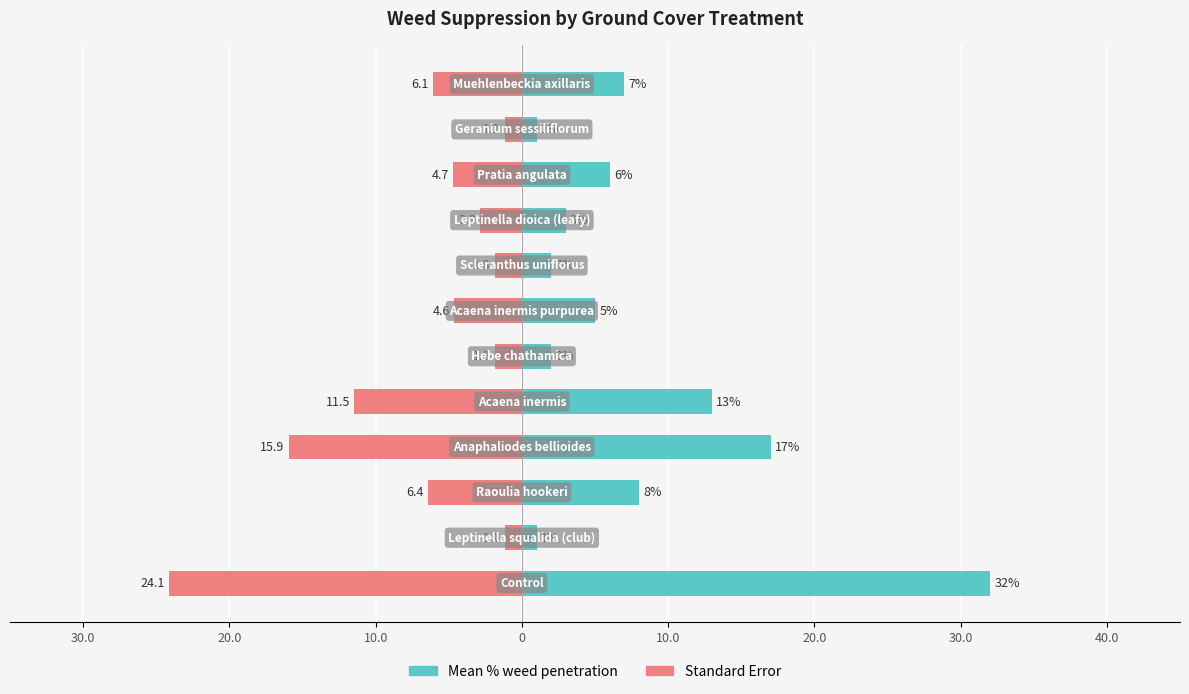

What is the minimum value shown in the chart?

-24.1